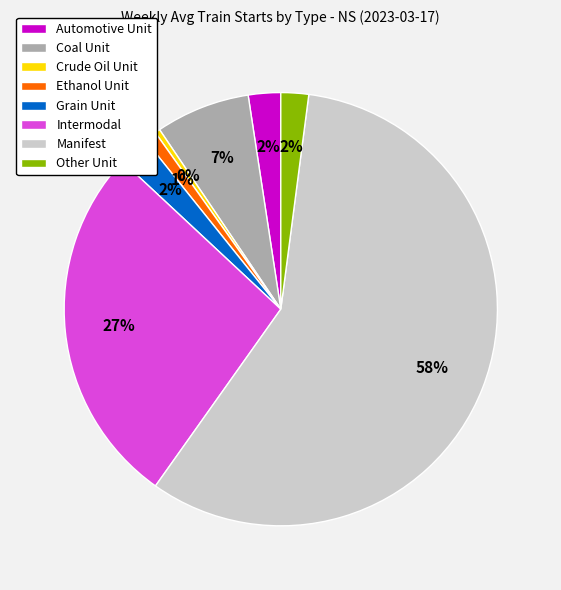

Which slice is the smallest?

Crude Oil Unit